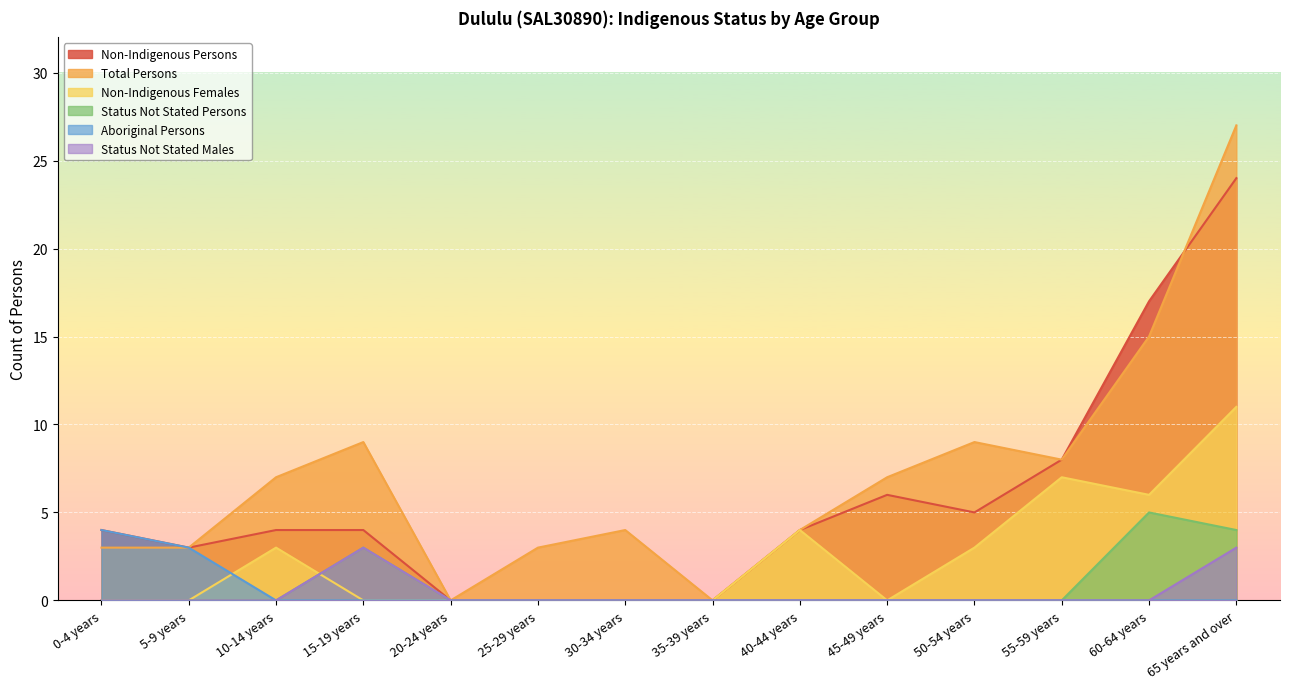

What is the sum of the Status Not Stated Males values at 15-19 years and 5-9 years?

3